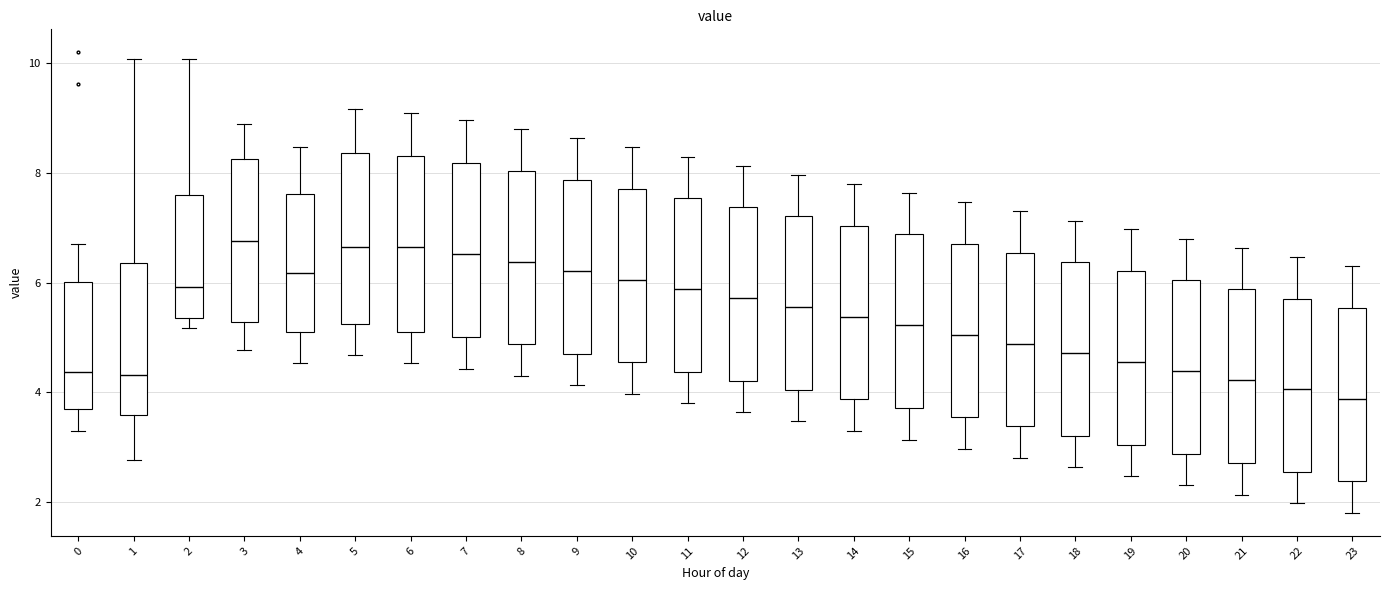

Reading left to right, transcribe this box plot: for each box, give where its median line is, the range the box spans, and where its two whiskers end, as read against the y-axis. The values are not printed on the chart, so give them approximately, as read against the axis.

0: median 4.4, box 3.6 to 6.0, whiskers 3.4 to 6.8
1: median 4.4, box 3.6 to 6.4, whiskers 2.8 to 10.0
2: median 6.0, box 5.4 to 7.6, whiskers 5.2 to 10.0
3: median 6.8, box 5.2 to 8.2, whiskers 4.8 to 9.0
4: median 6.2, box 5.0 to 7.6, whiskers 4.6 to 8.4
5: median 6.6, box 5.2 to 8.4, whiskers 4.6 to 9.2
6: median 6.6, box 5.2 to 8.4, whiskers 4.6 to 9.2
7: median 6.6, box 5.0 to 8.2, whiskers 4.4 to 9.0
8: median 6.4, box 4.8 to 8.0, whiskers 4.4 to 8.8
9: median 6.2, box 4.8 to 7.8, whiskers 4.2 to 8.6
10: median 6.0, box 4.6 to 7.8, whiskers 4.0 to 8.4
11: median 5.8, box 4.4 to 7.6, whiskers 3.8 to 8.4
12: median 5.8, box 4.2 to 7.4, whiskers 3.6 to 8.2
13: median 5.6, box 4.0 to 7.2, whiskers 3.4 to 8.0
14: median 5.4, box 3.8 to 7.0, whiskers 3.4 to 7.8
15: median 5.2, box 3.8 to 6.8, whiskers 3.2 to 7.6
16: median 5.0, box 3.6 to 6.8, whiskers 3.0 to 7.4
17: median 4.8, box 3.4 to 6.6, whiskers 2.8 to 7.4
18: median 4.8, box 3.2 to 6.4, whiskers 2.6 to 7.2
19: median 4.6, box 3.0 to 6.2, whiskers 2.4 to 7.0
20: median 4.4, box 2.8 to 6.0, whiskers 2.4 to 6.8
21: median 4.2, box 2.8 to 5.8, whiskers 2.2 to 6.6
22: median 4.0, box 2.6 to 5.8, whiskers 2.0 to 6.4
23: median 3.8, box 2.4 to 5.6, whiskers 1.8 to 6.4